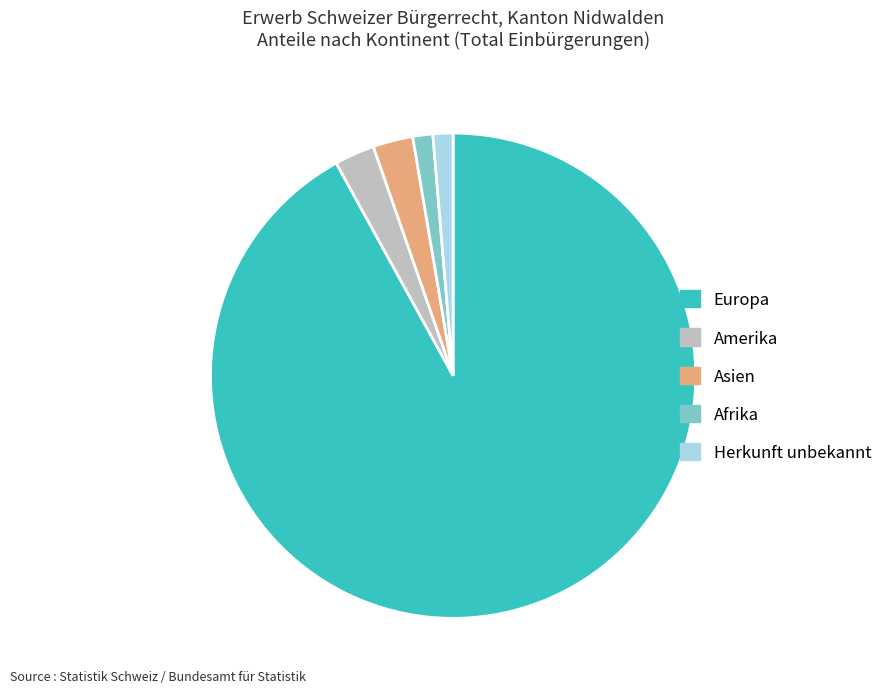

Approximately how many times larger is the value at Asien compared to Amerika?

1.0